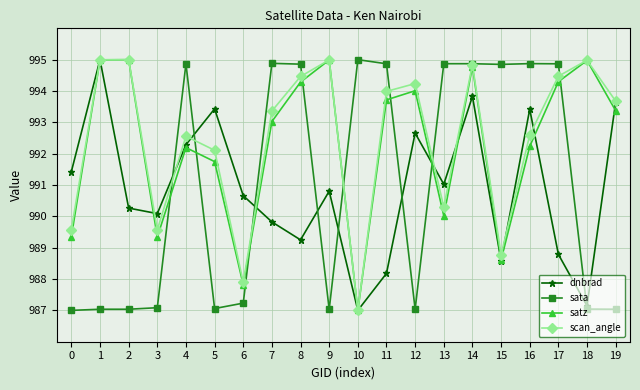

True or false: dnbrad and sata intersect in this chart.

True